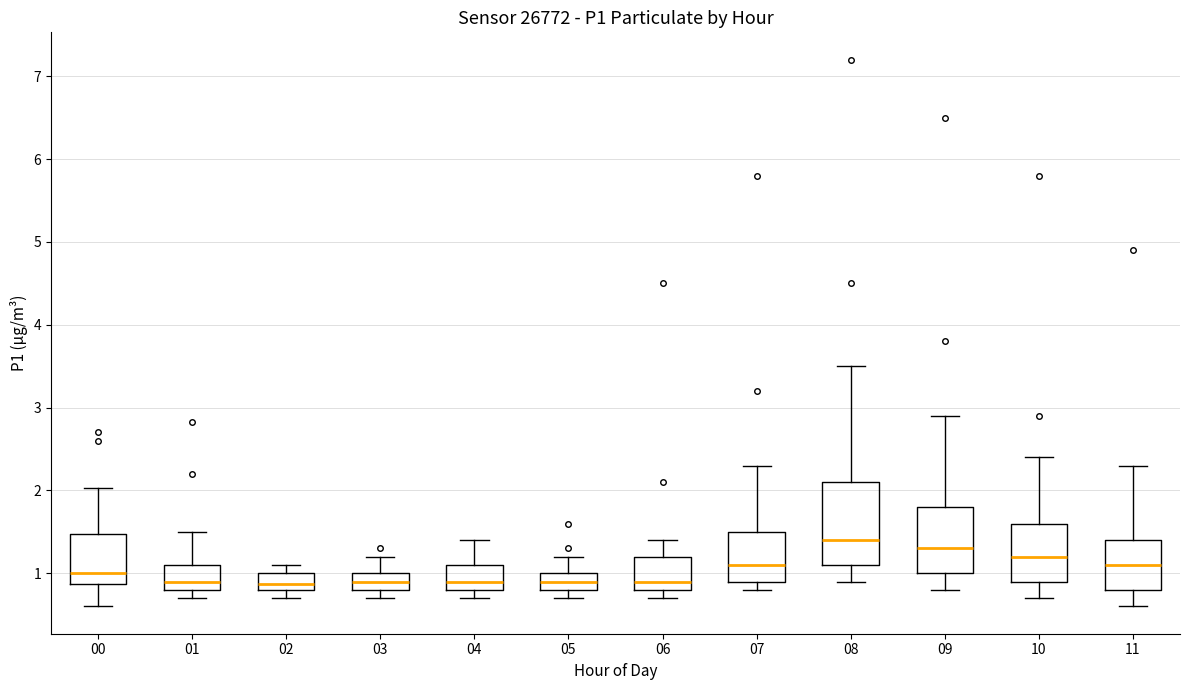

Reading left to right, transcribe this box plot: for each box, give where its median line is, the range the box spans, and where its two whiskers end, as read against the y-axis. The values are not printed on the chart, so give them approximately, as read against the axis.

00: median 1.0, box 0.9 to 1.5, whiskers 0.6 to 2.0
01: median 0.9, box 0.8 to 1.1, whiskers 0.7 to 1.5
02: median 0.9, box 0.8 to 1.0, whiskers 0.7 to 1.1
03: median 0.9, box 0.8 to 1.0, whiskers 0.7 to 1.2
04: median 0.9, box 0.8 to 1.1, whiskers 0.7 to 1.4
05: median 0.9, box 0.8 to 1.0, whiskers 0.7 to 1.2
06: median 0.9, box 0.8 to 1.2, whiskers 0.7 to 1.4
07: median 1.1, box 0.9 to 1.5, whiskers 0.8 to 2.3
08: median 1.4, box 1.1 to 2.1, whiskers 0.9 to 3.5
09: median 1.3, box 1.0 to 1.8, whiskers 0.8 to 2.9
10: median 1.2, box 0.9 to 1.6, whiskers 0.7 to 2.4
11: median 1.1, box 0.8 to 1.4, whiskers 0.6 to 2.3